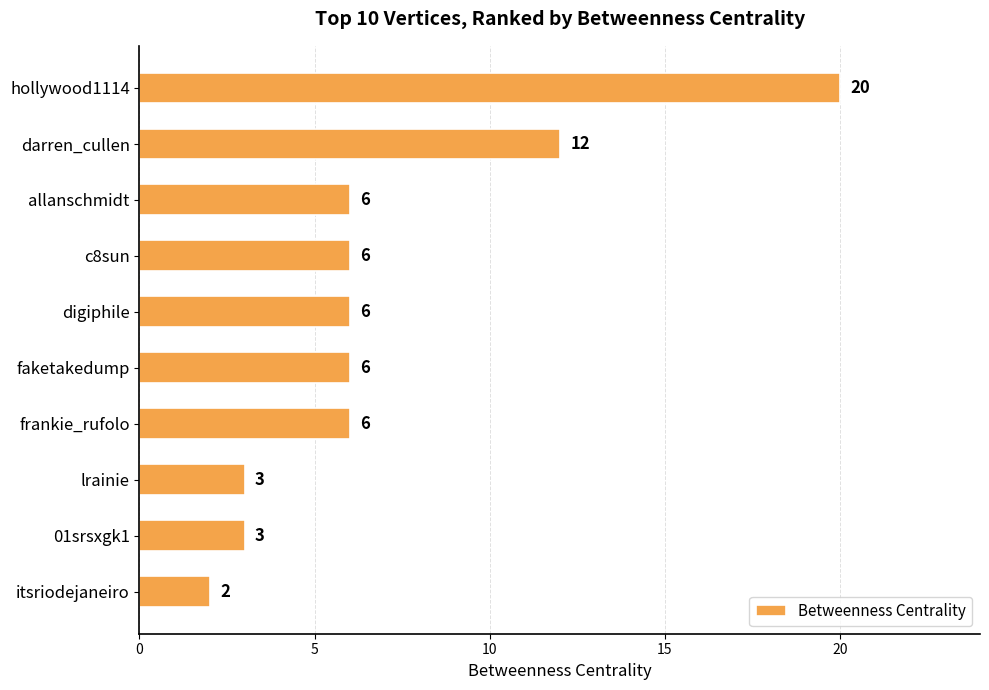

What is the difference between the second highest and minimum values?

10